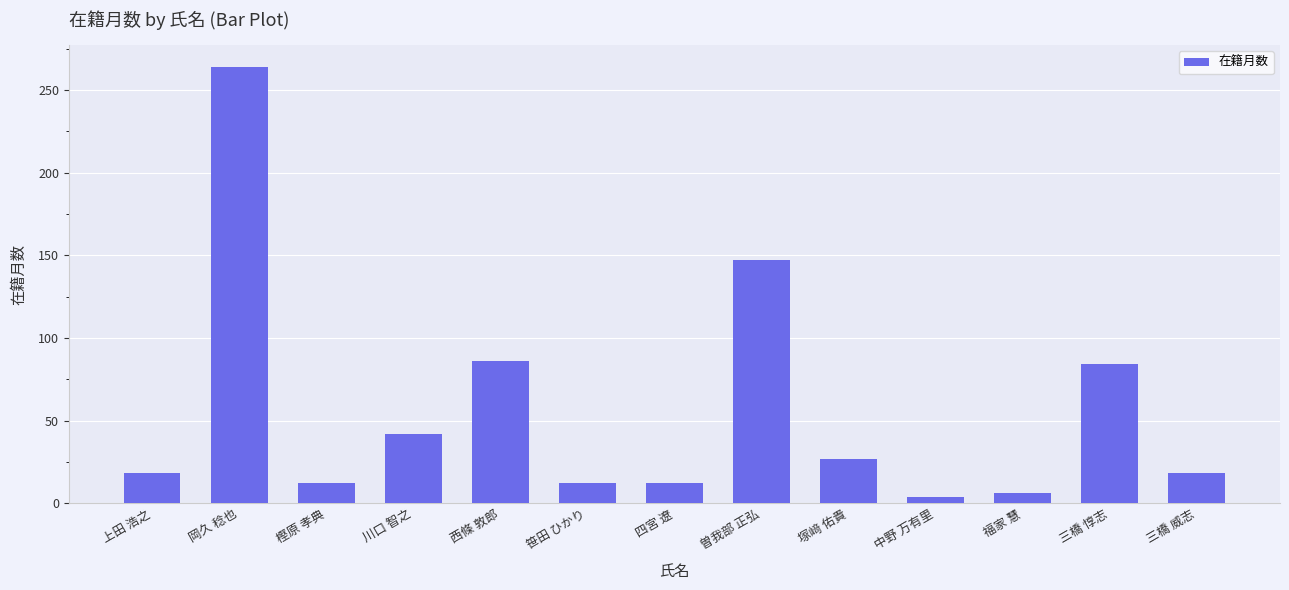

Are the bars grouped side by side (vs. stacked)?

No